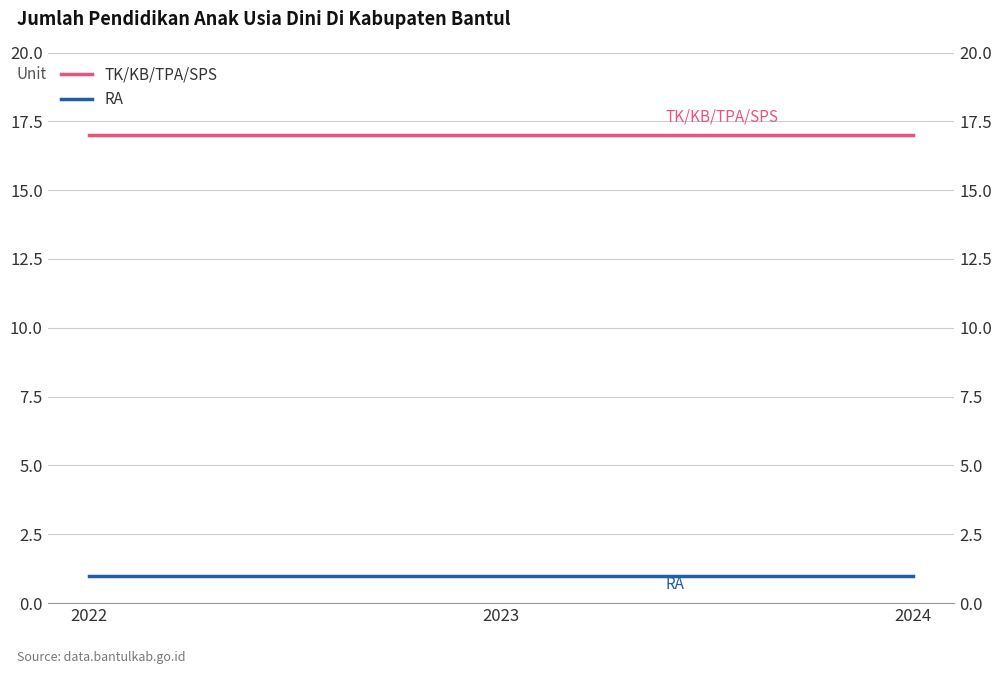

True or false: TK/KB/TPA/SPS has a value of 29 at 2022.

False